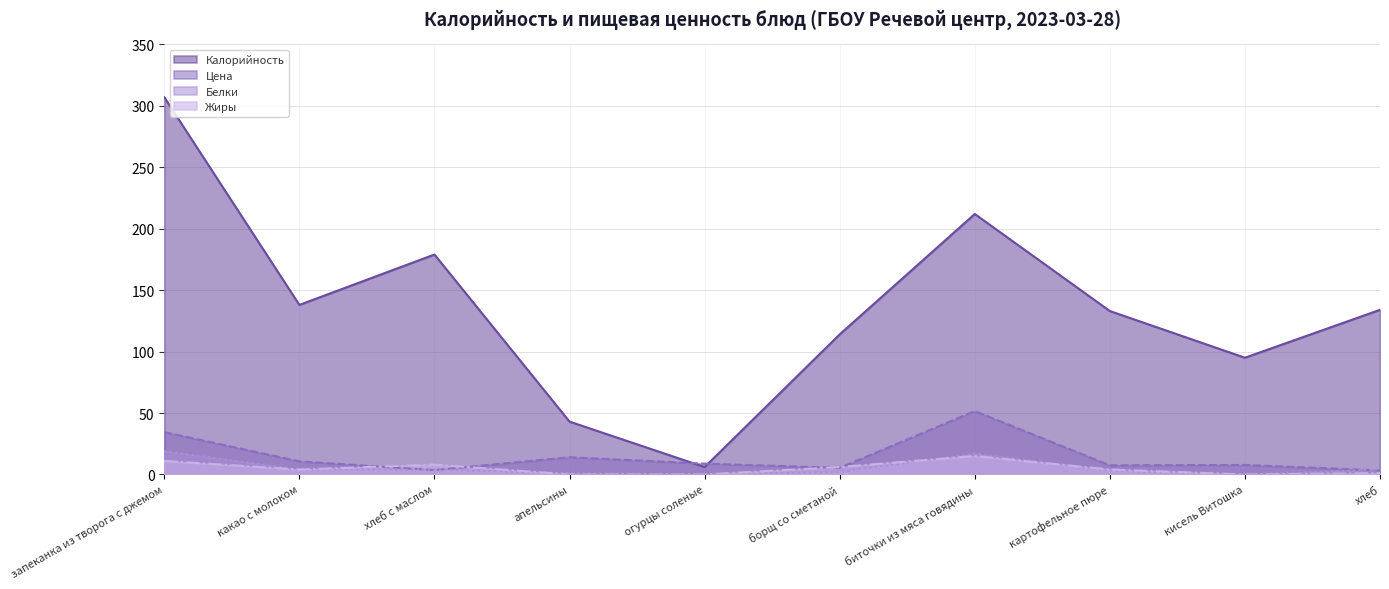

What is the difference between the maximum and second lowest values in the Цена series?

48.1